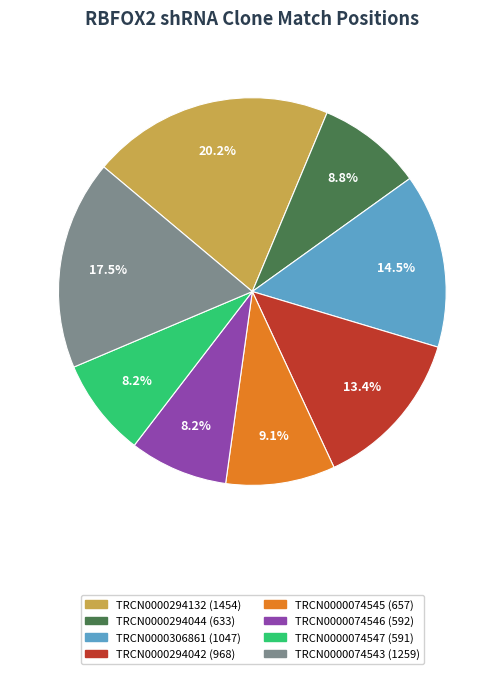

Which has a higher value, TRCN0000074545 or TRCN0000074546?

TRCN0000074545